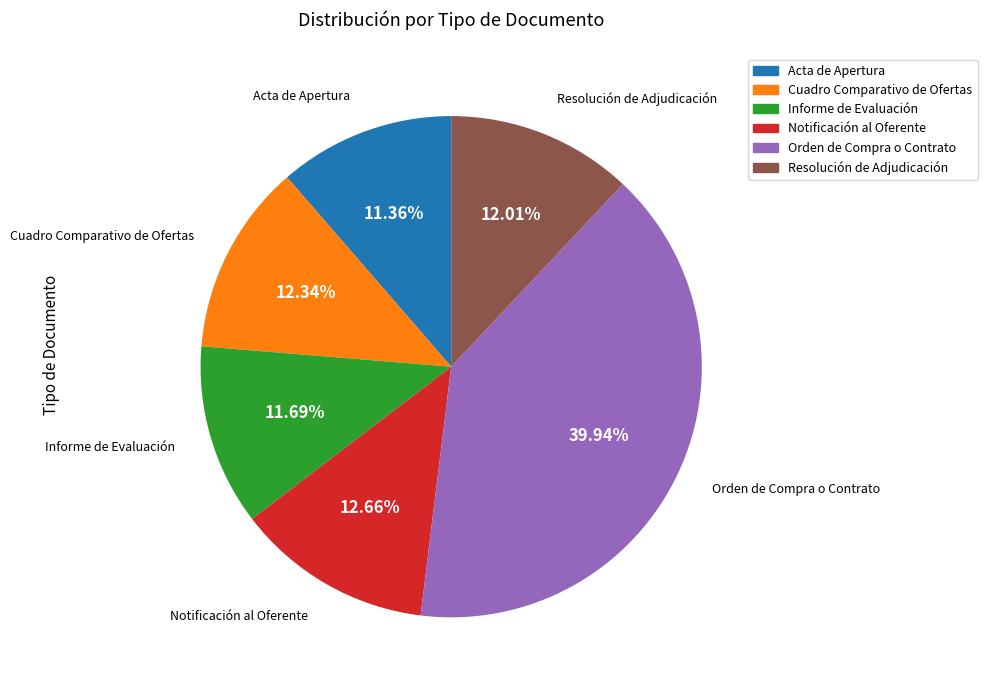

Which category has the biggest portion of the pie?

Orden de Compra o Contrato